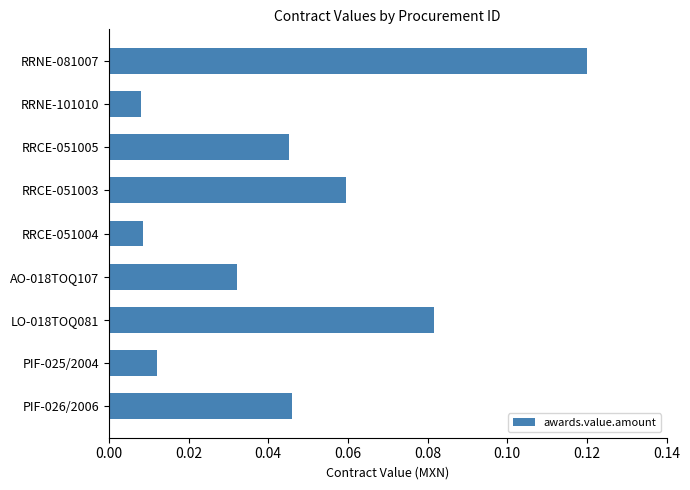

Is it true that the value at RRNE-081007 is 0.2?

False